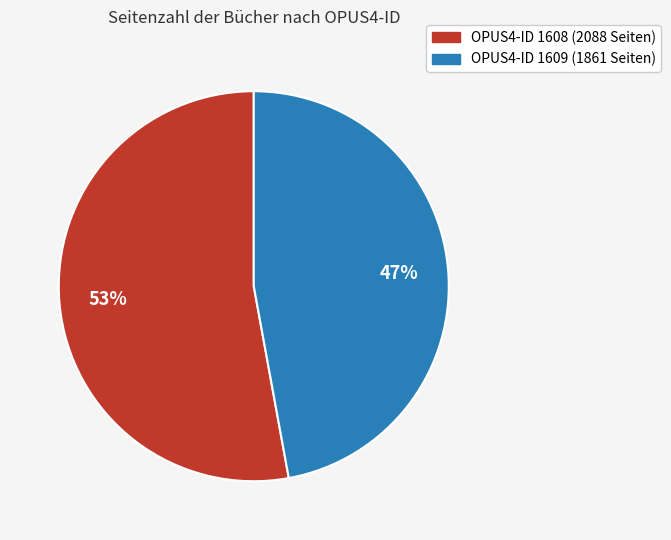

To the nearest percent, what is the average slice percentage?

50%